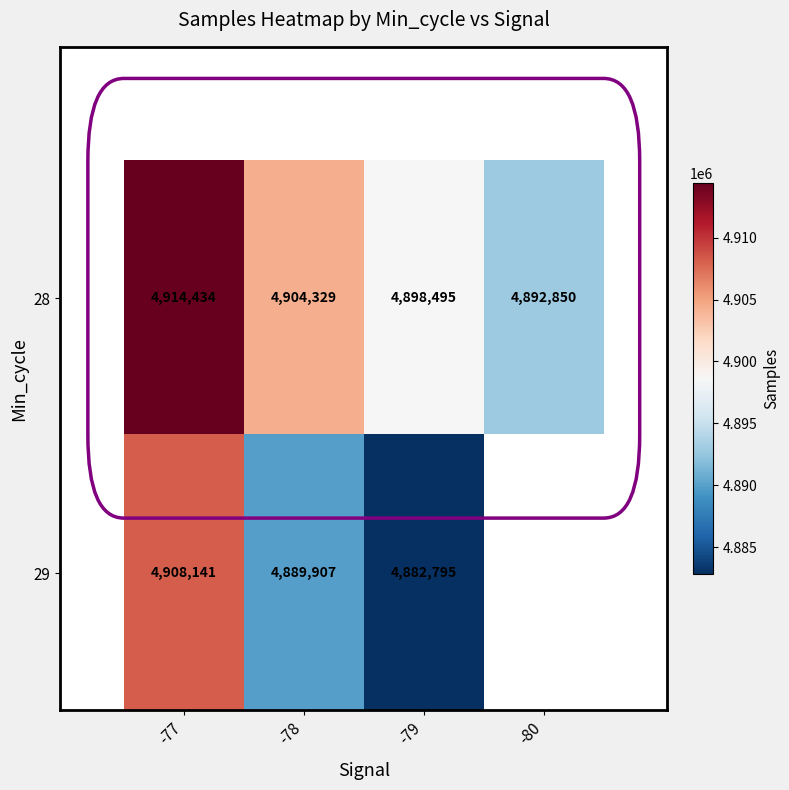

Which series has the largest total across all categories?

28